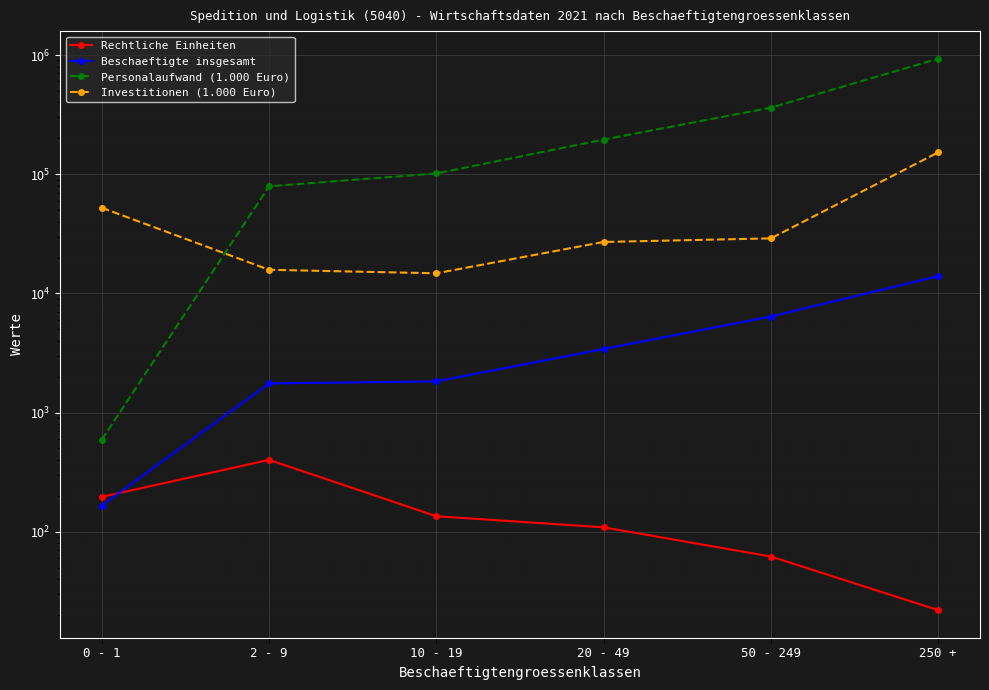

Which category has the lowest value across all series?

250 +